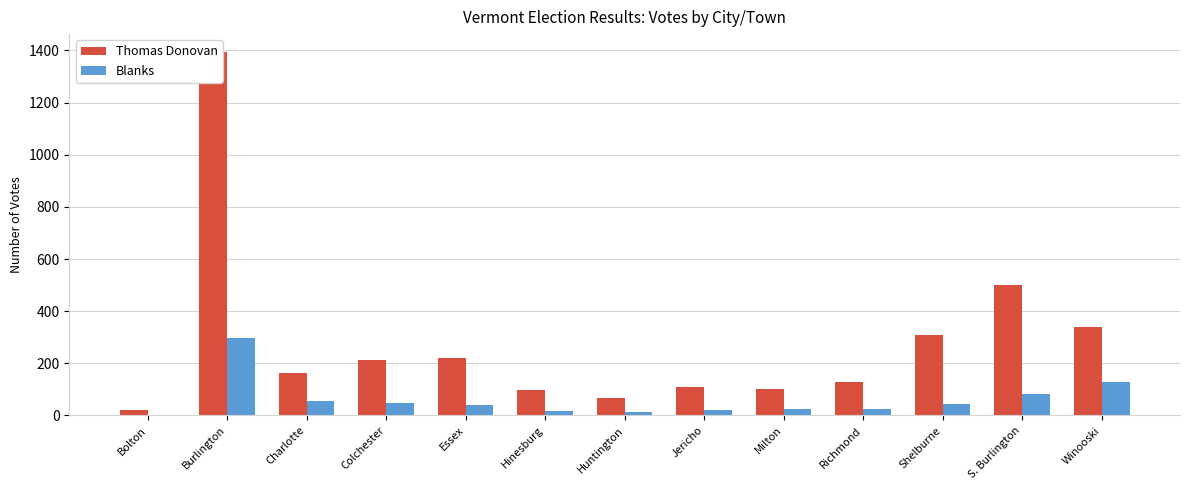

What is the label of the 1st bar from the right?

Winooski